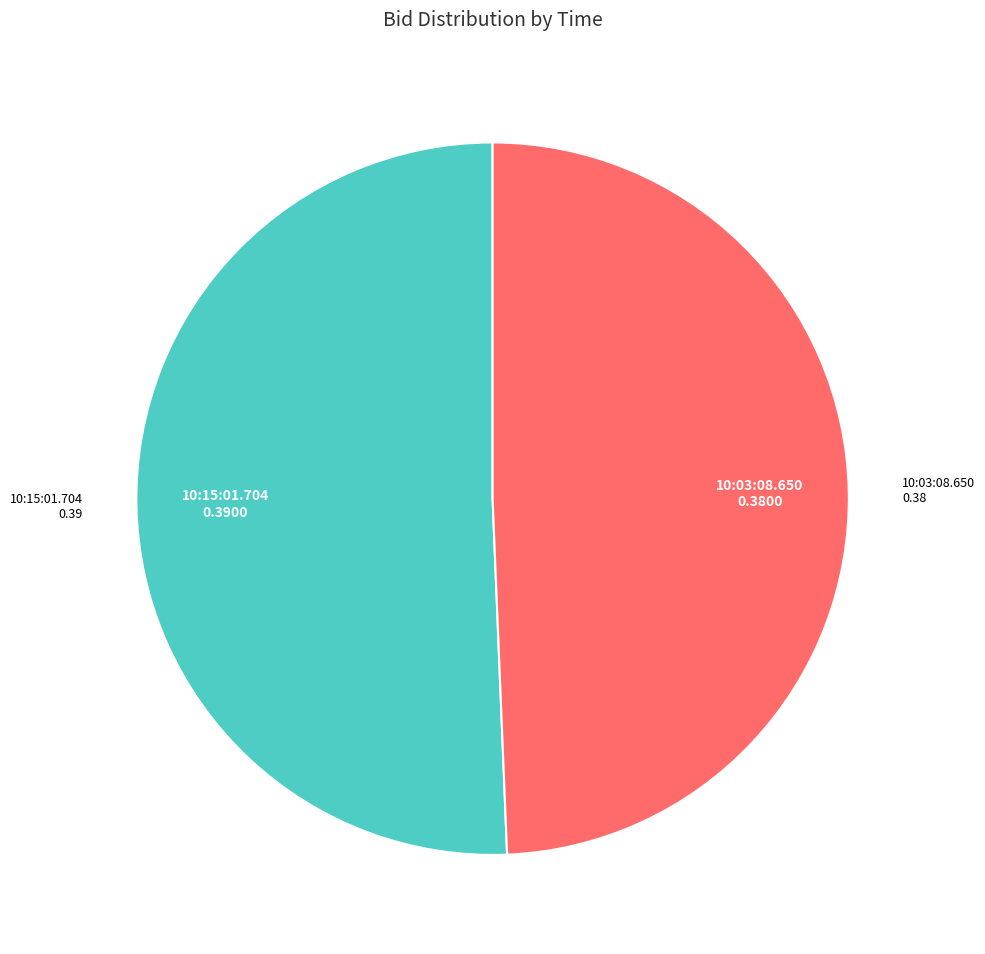

Is there a majority slice in this chart?

Yes